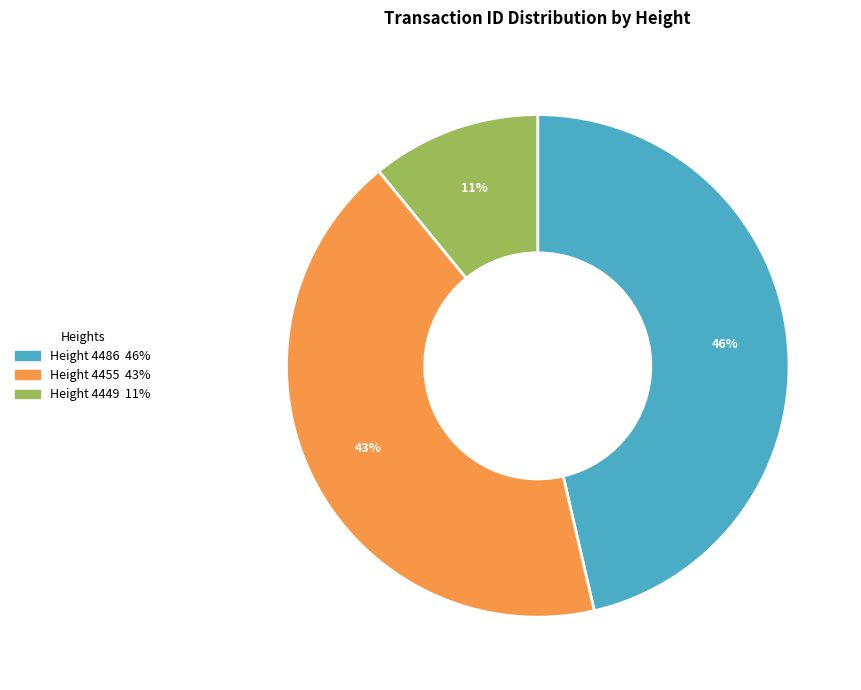

To the nearest percent, what is the average slice percentage?

33%